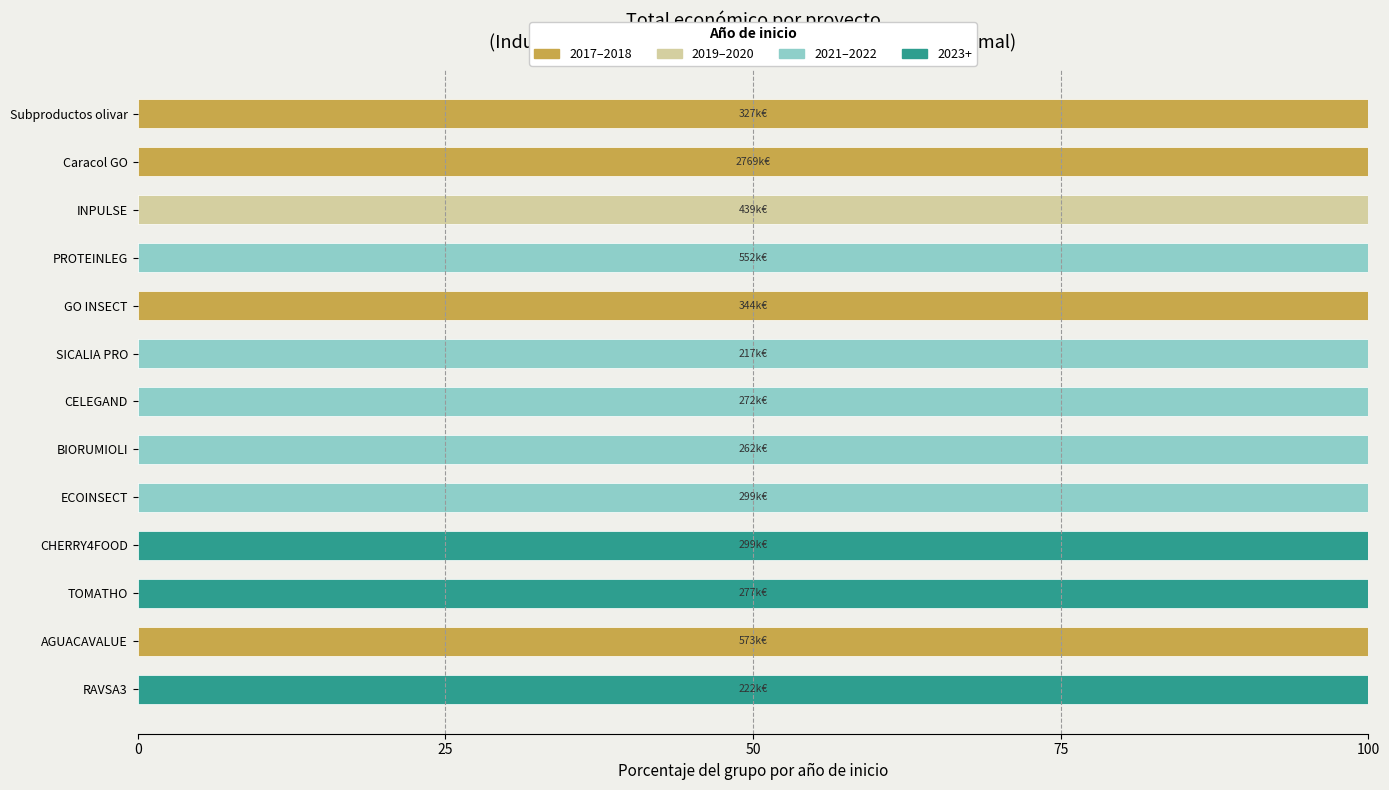

True or false: 2017–2018 has a value of 41 at PROTEINLEG.

False